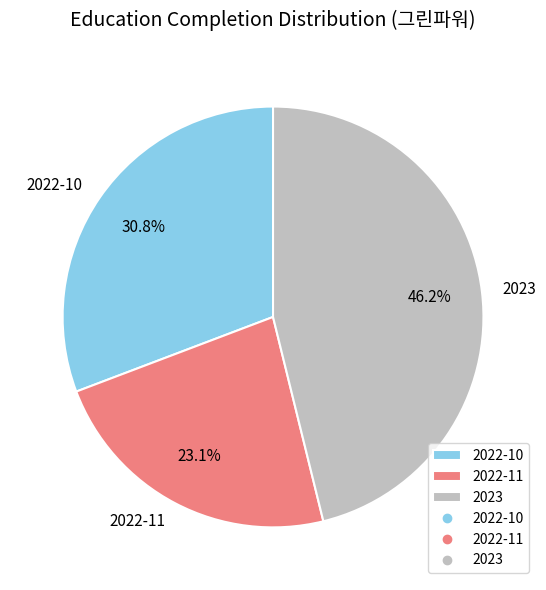

Which category has the biggest portion of the pie?

2023